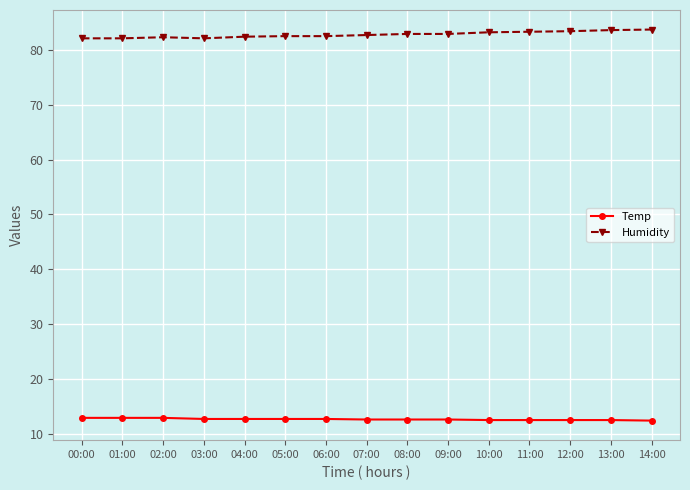

List the series in order of their overall mean, highest first.

Humidity, Temp